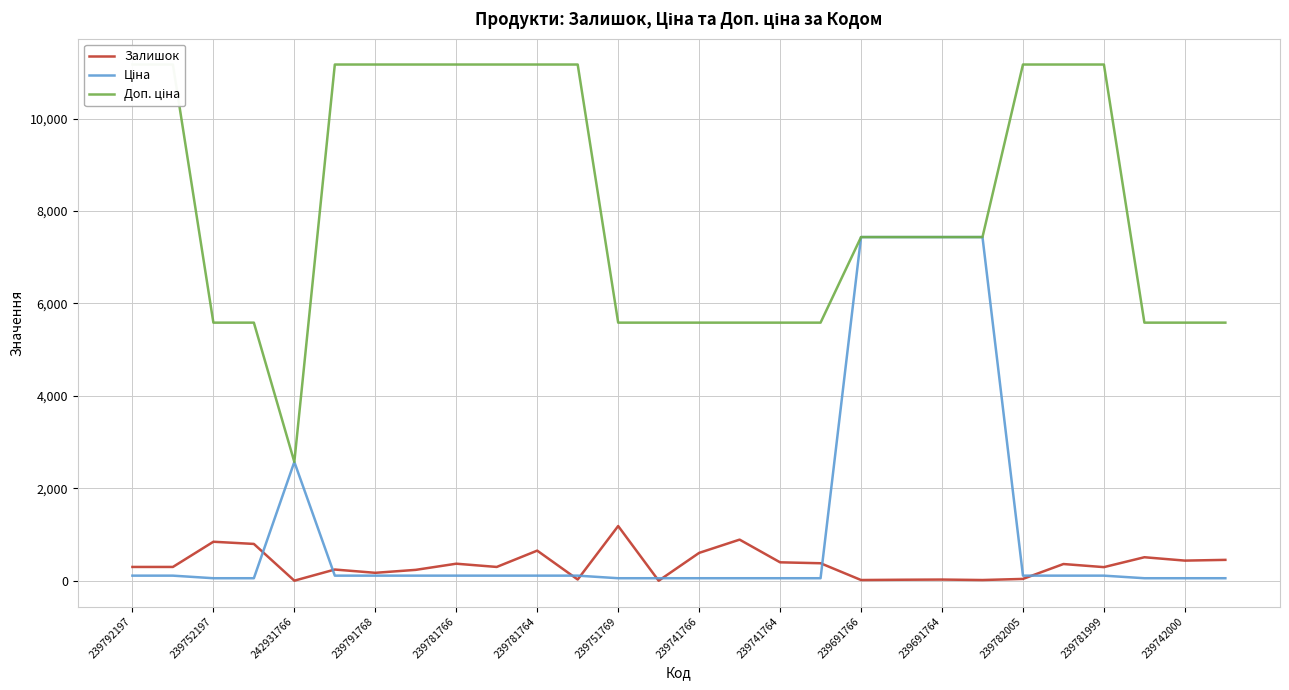

True or false: Залишок and Доп. ціна cross at least once.

False